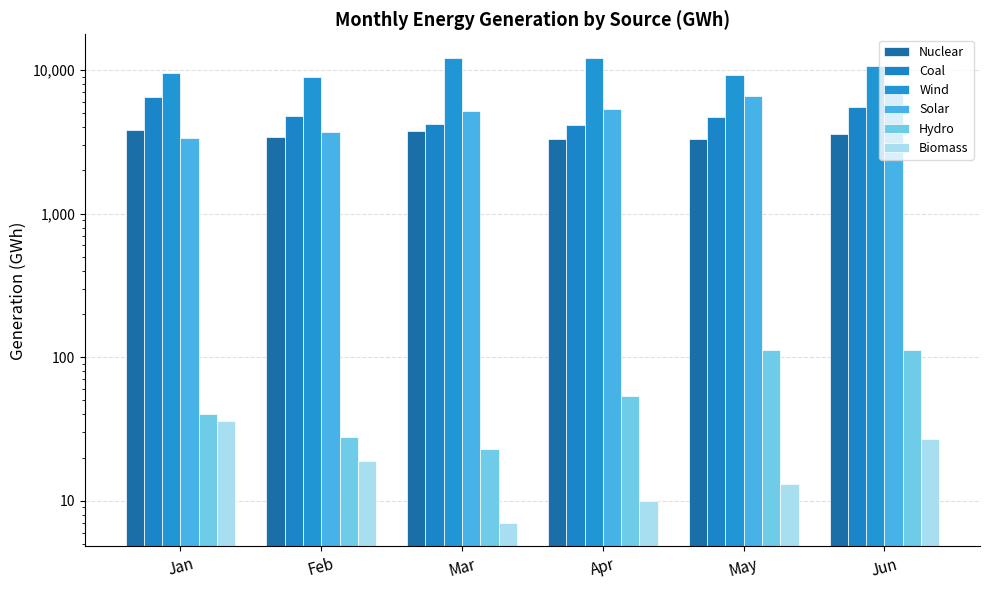

The value of Nuclear at May is 3302. True or false?

True